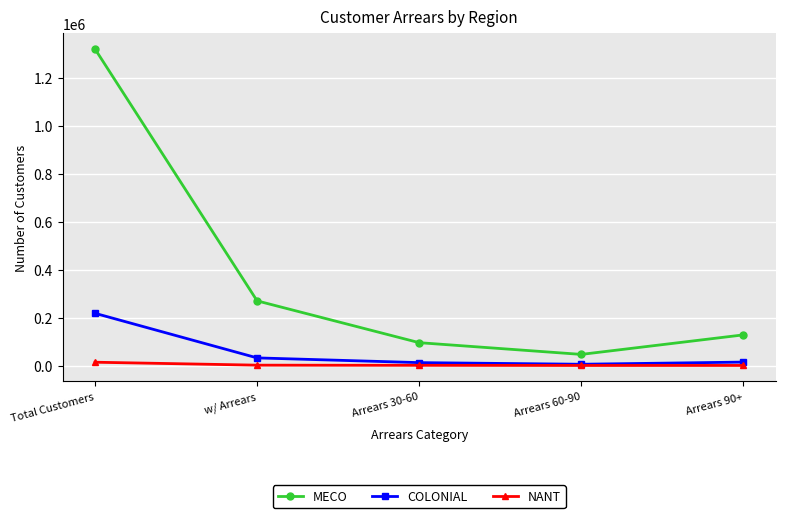

At which label does MECO reach its minimum?

Arrears 60-90